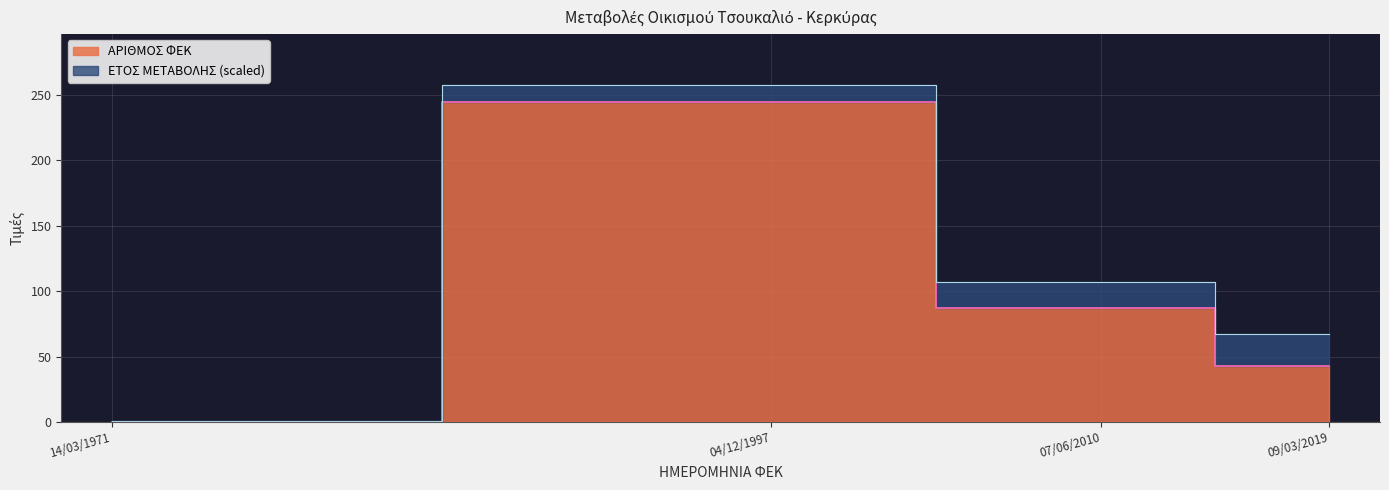

The chart shows a value of 23 at 09/03/2019. True or false?

False